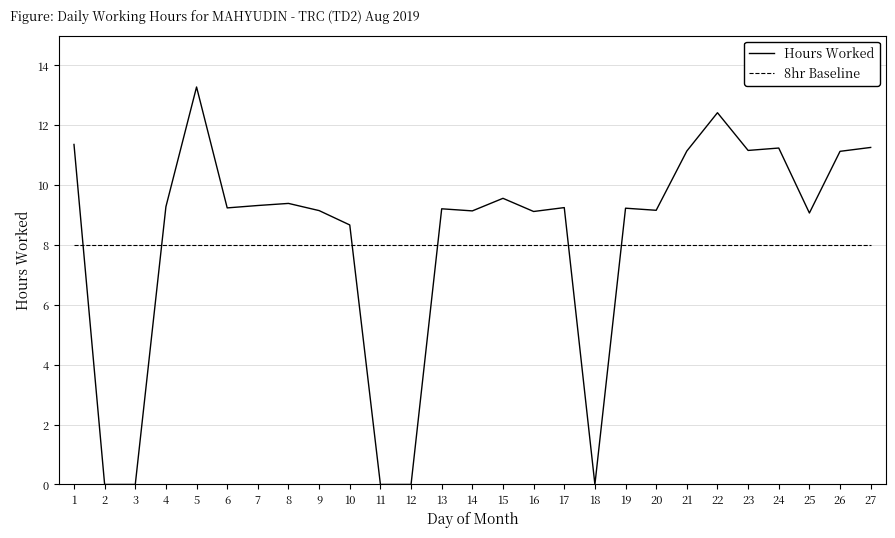

Count the number of categories in the chart.

27